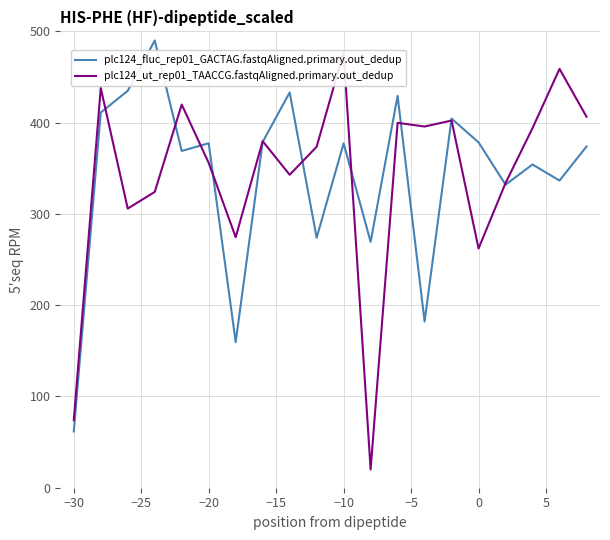

Which category has the lowest value in the plc124_fluc_rep01_GACTAG.fastqAligned.primary.out_dedup series?

−30